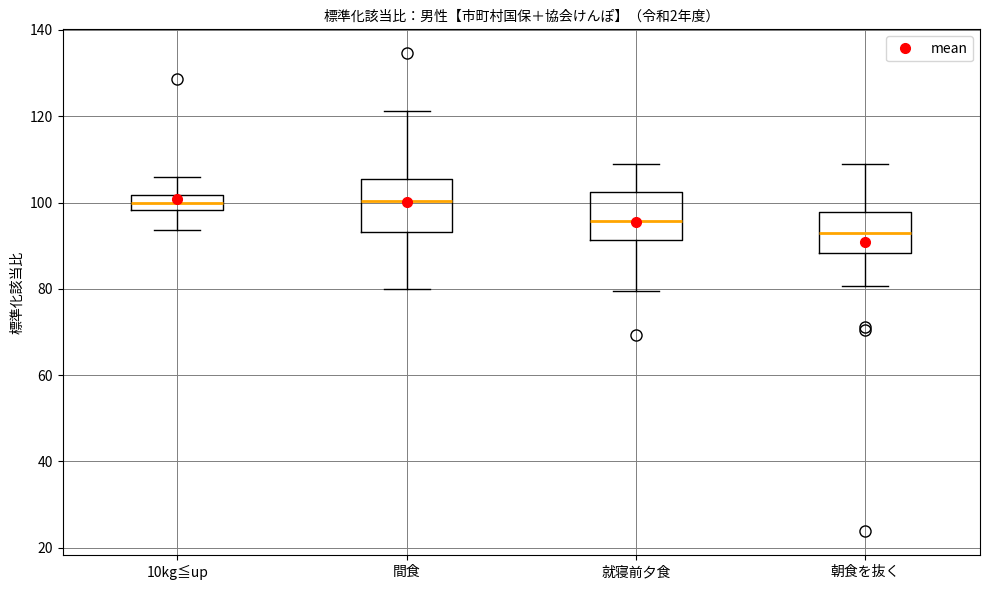

Reading left to right, read every box against the y-axis: the position of its median line, the range the box covers, and the ends of its whiskers. The values are not printed on the chart, so give them approximately, as read against the axis.

10kg≦up: median 100, box 98 to 102, whiskers 94 to 106
間食: median 100, box 94 to 106, whiskers 80 to 122
就寝前夕食: median 96, box 92 to 102, whiskers 80 to 108
朝食を抜く: median 92, box 88 to 98, whiskers 80 to 108